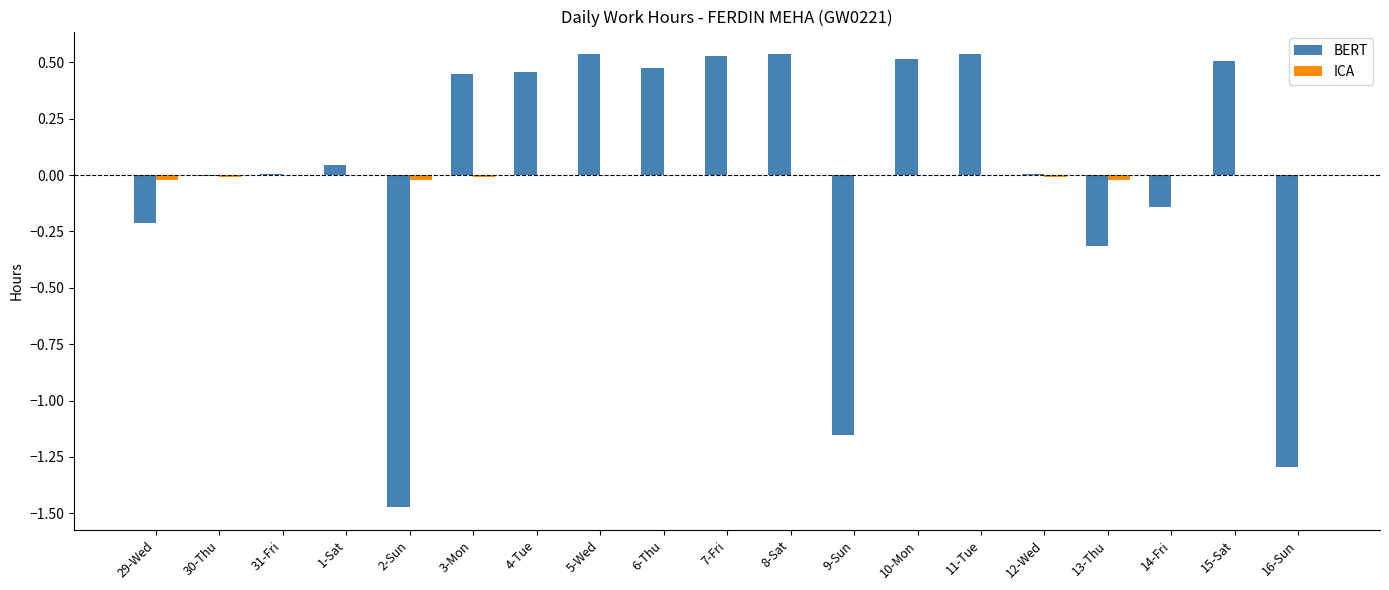

How many groups of bars are there?

19